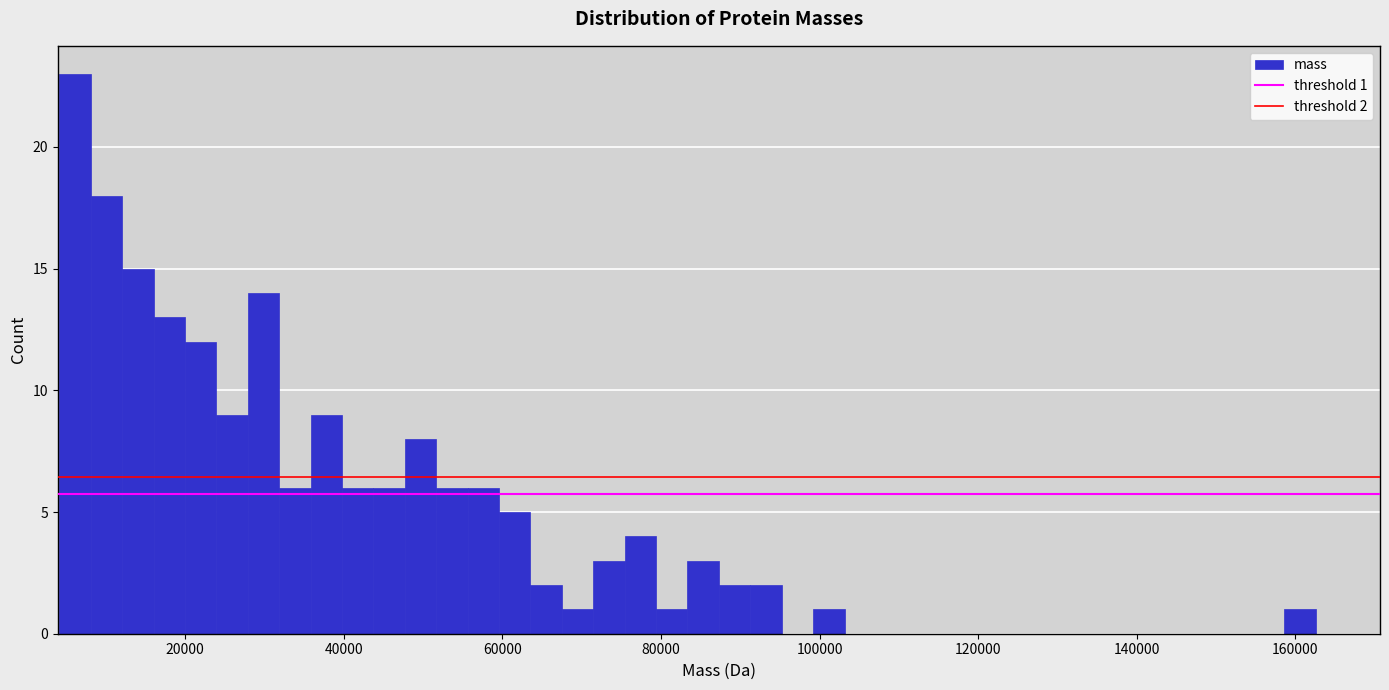

Around what value on the x-axis is the tallest bar? Give the approximate position of its centre, as read against the axis.

6000